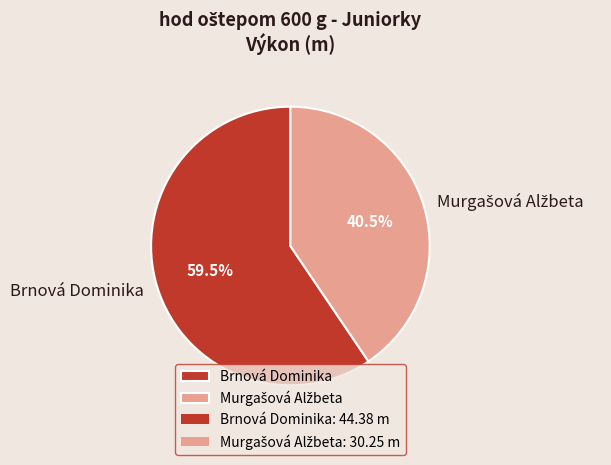

What is the largest slice in the pie chart?

Brnová Dominika